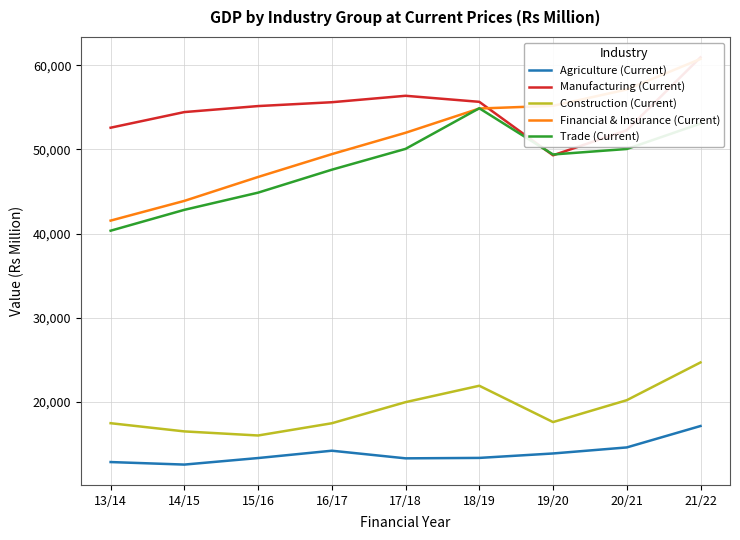

Between 16/17 and 18/19, which series saw the biggest shift?

Trade (Current)